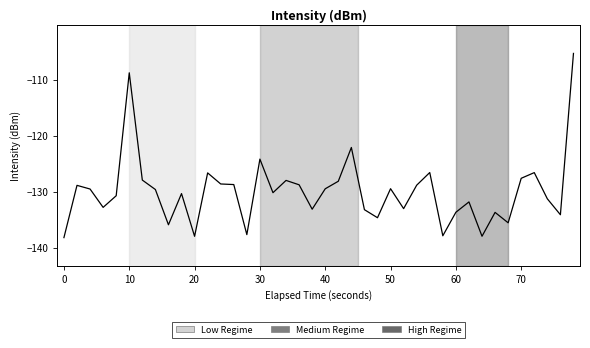

What is the smallest value displayed?

-138.1